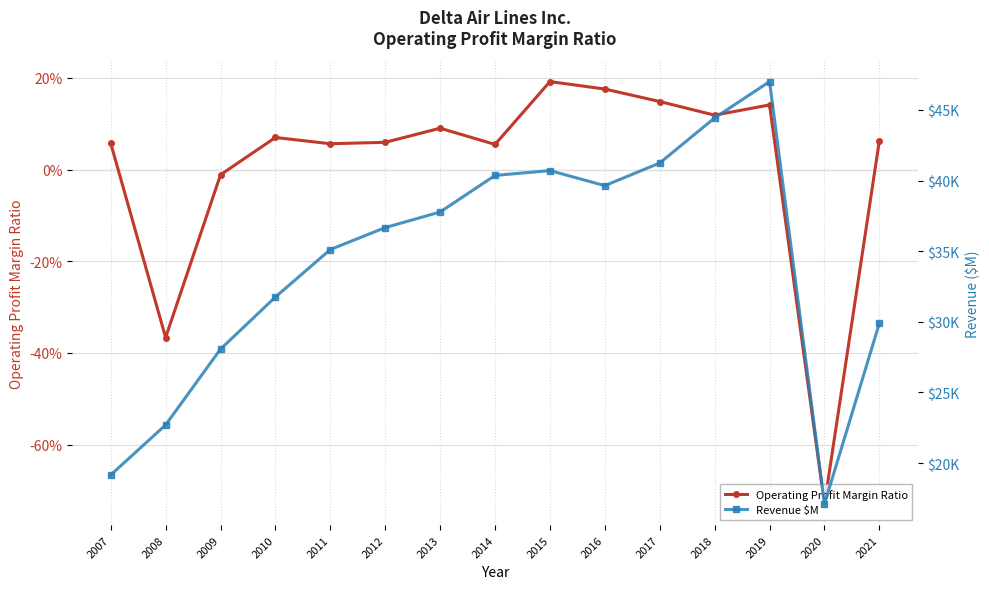

Does the chart display data point markers on the line(s)?

Yes